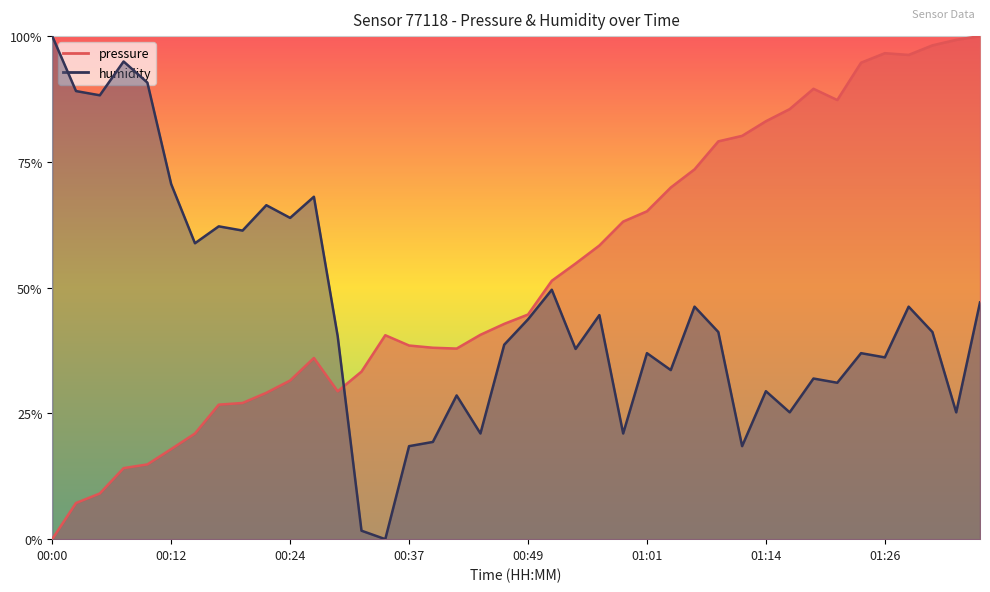

What is the value of the pressure point at the 25th from the left?

0.6